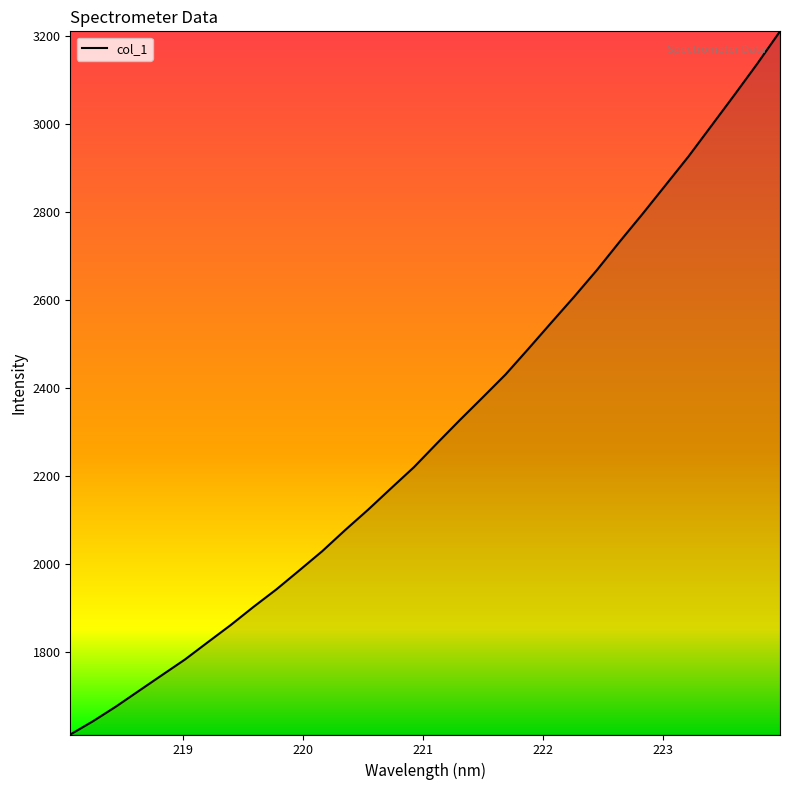

What is the greatest value displayed?

3209.8